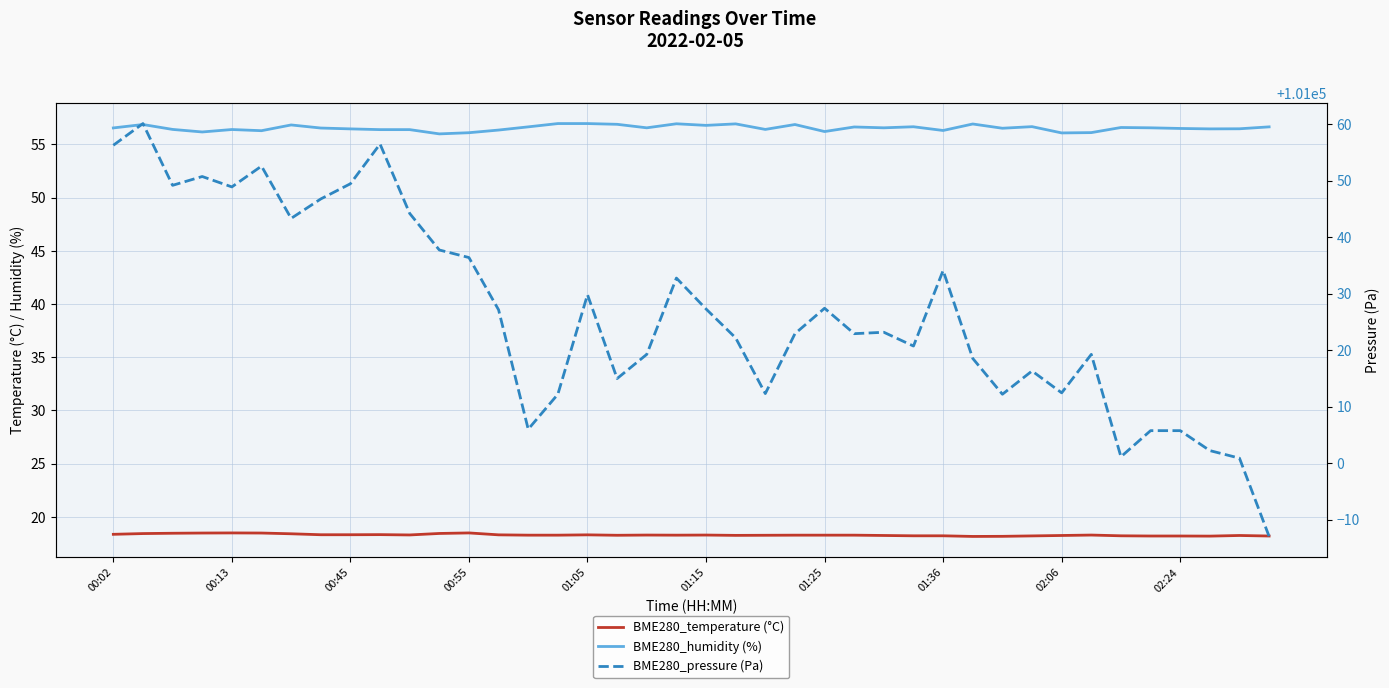

True or false: BME280_humidity (%) and BME280_pressure (Pa) intersect in this chart.

False